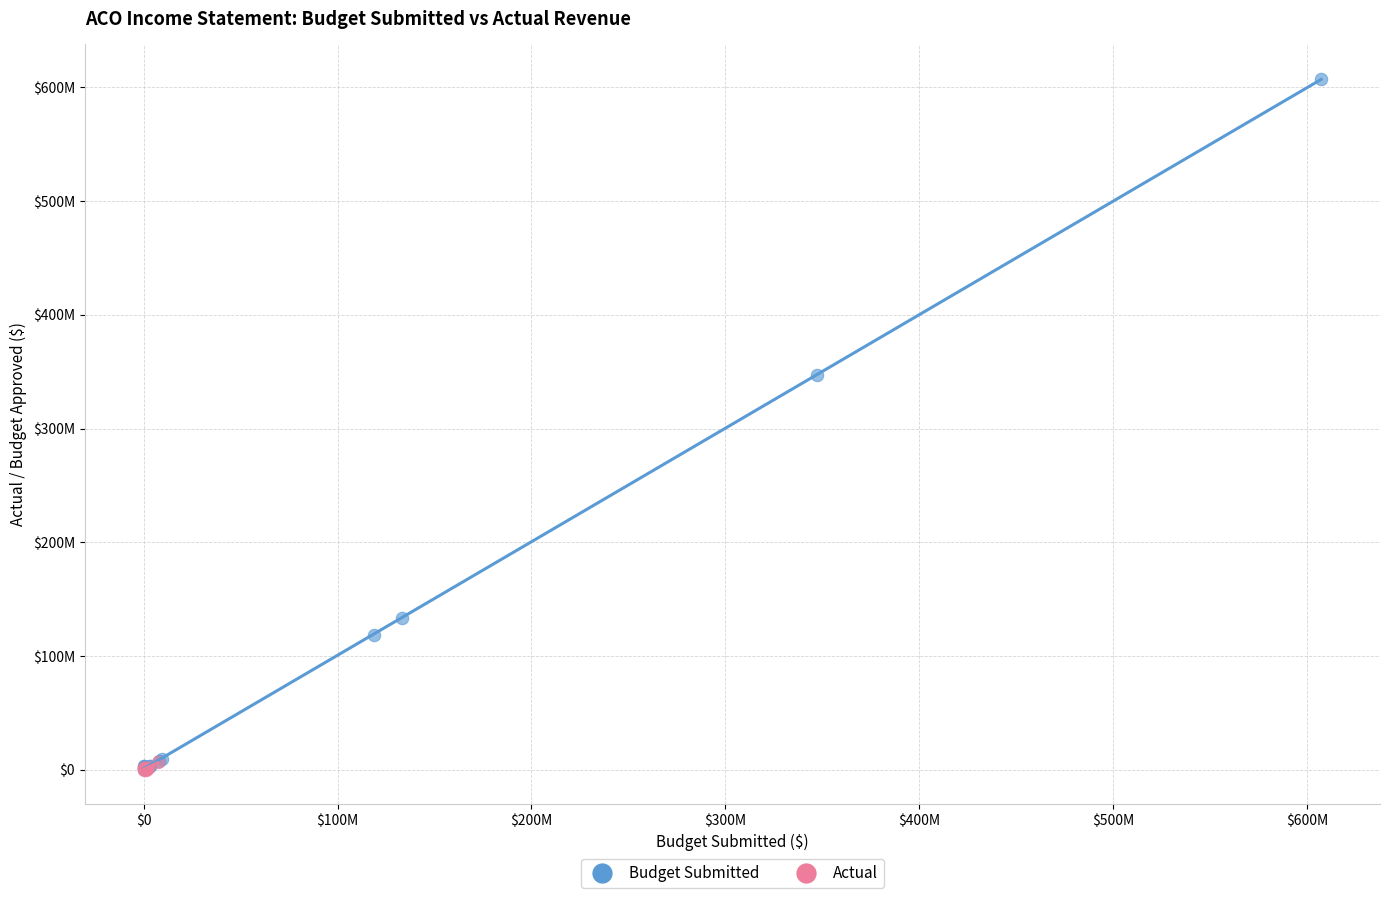

What are all the series names shown in the legend?

Budget Submitted, Actual